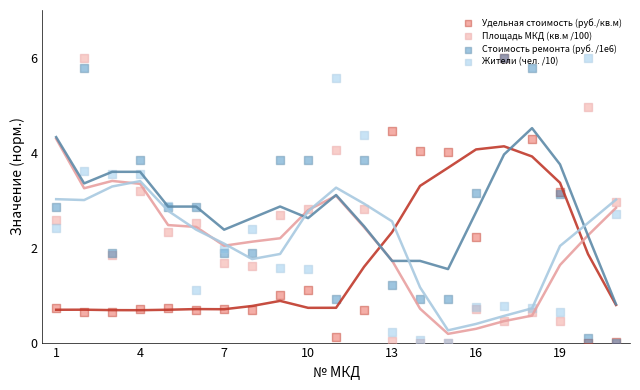

At how many categories does at least one series exceed 5?

5